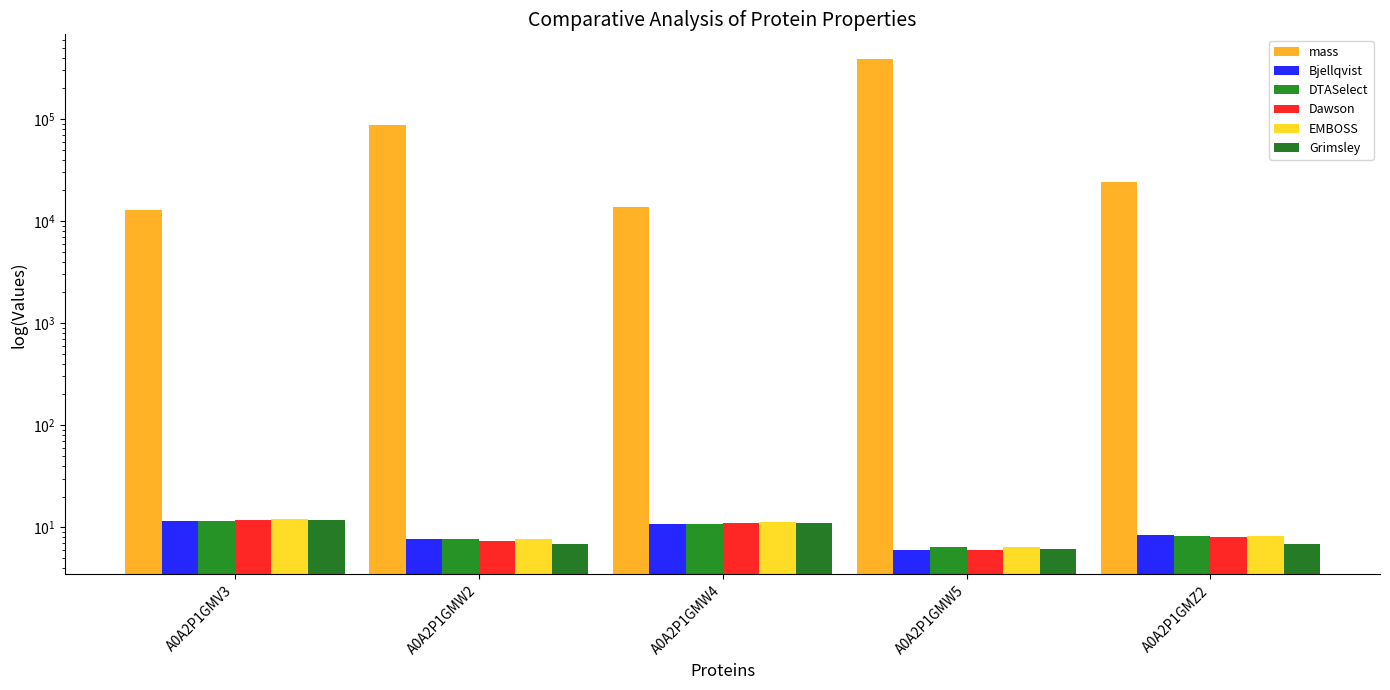

How many series are shown in this chart?

6